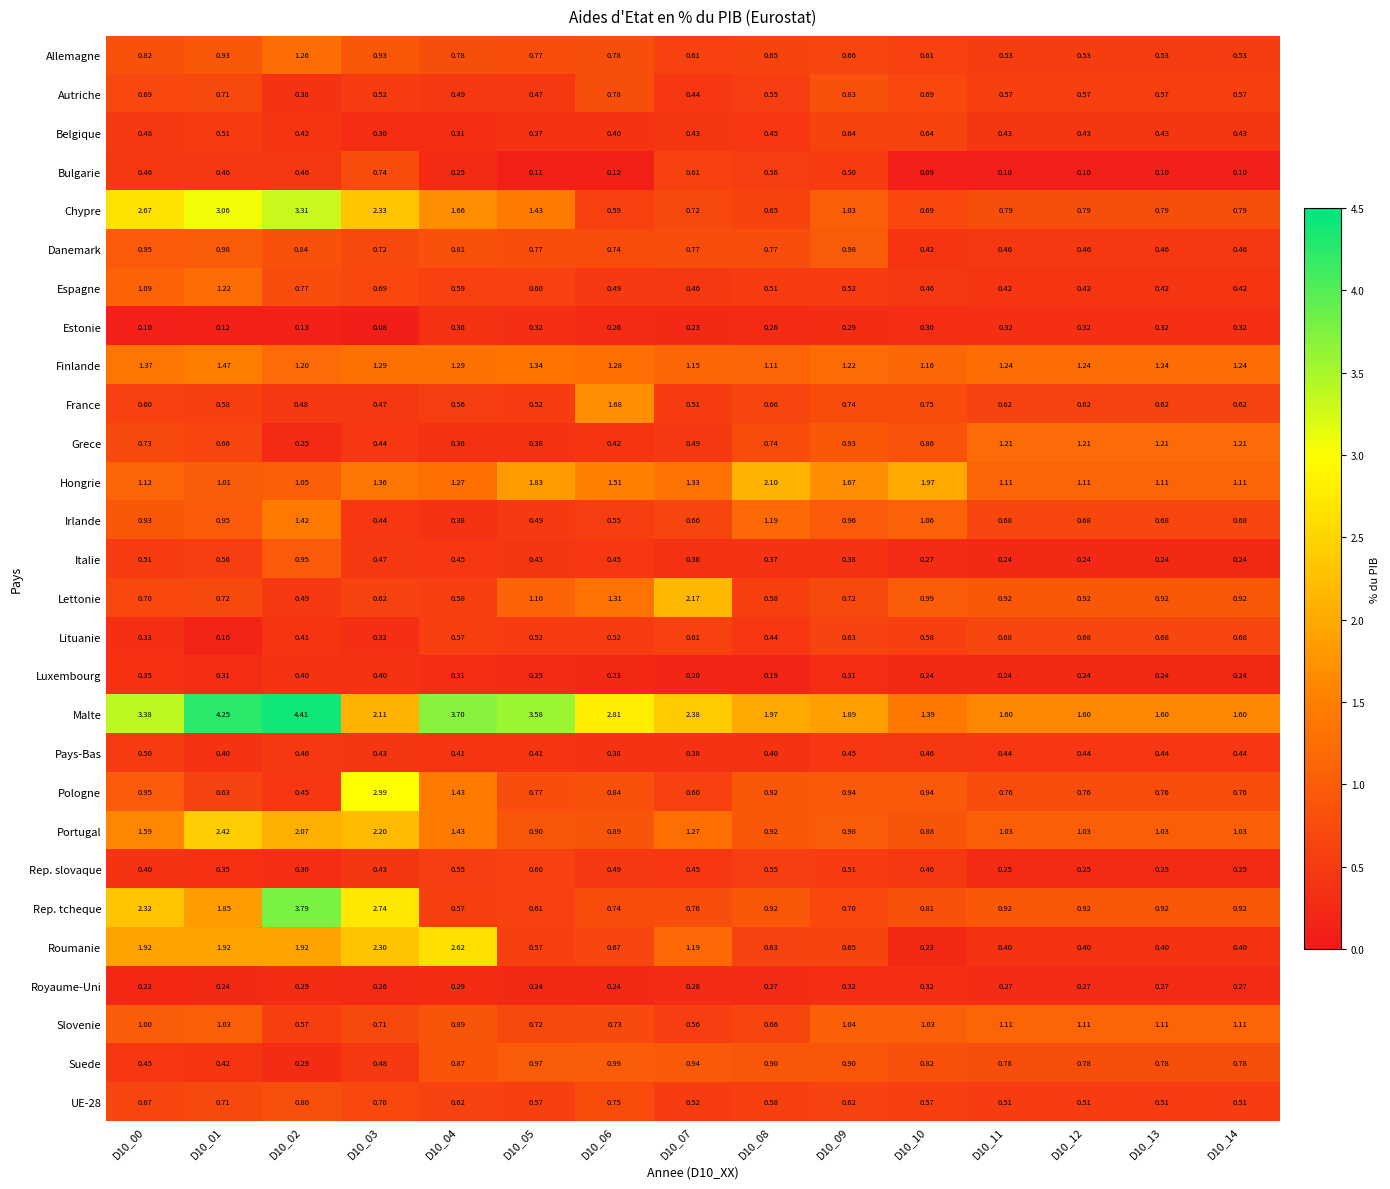

Which series has the largest total across all categories?

Malte